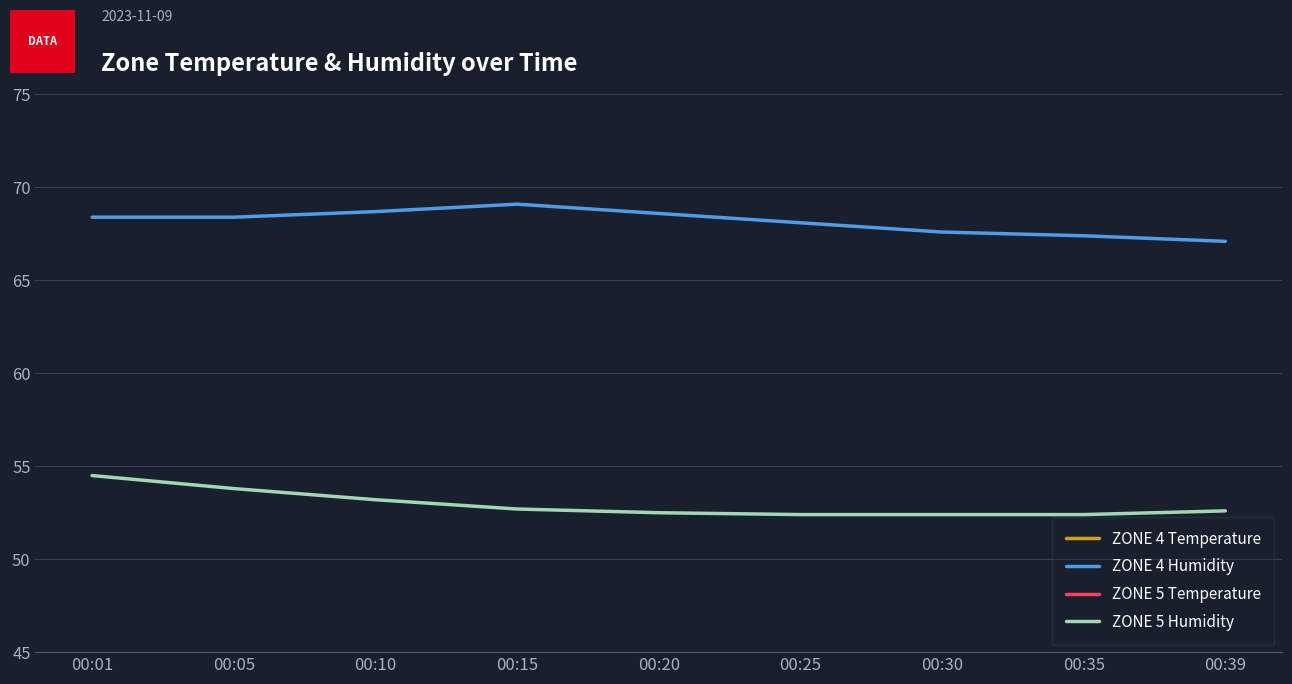

Between 00:30 and 00:20, which is larger?

00:30